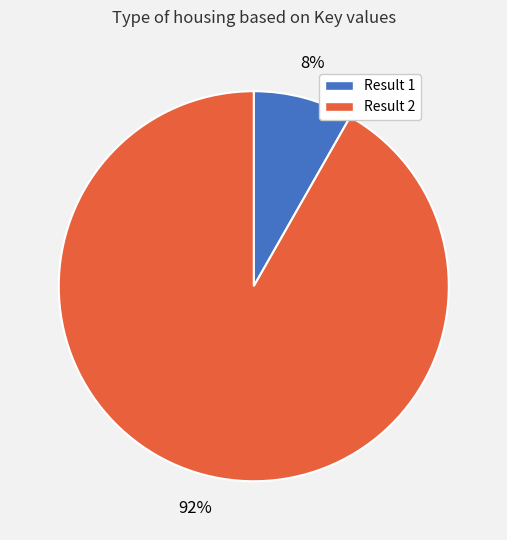

Is there a majority slice in this chart?

Yes